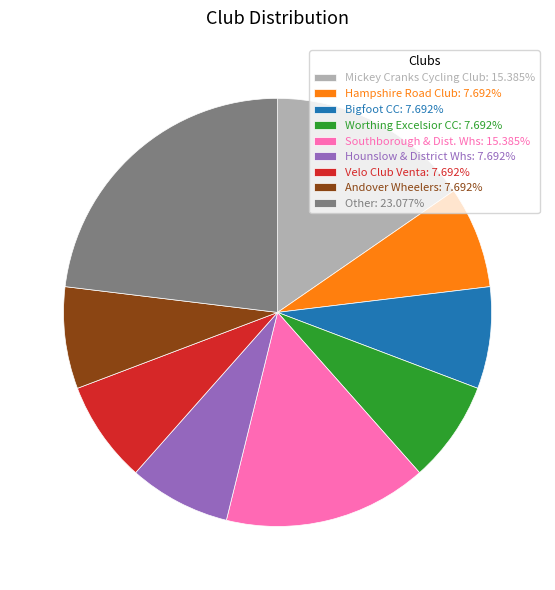

Approximately how many times larger is the value at Andover Wheelers: 7.692% compared to Other: 23.077%?

0.3